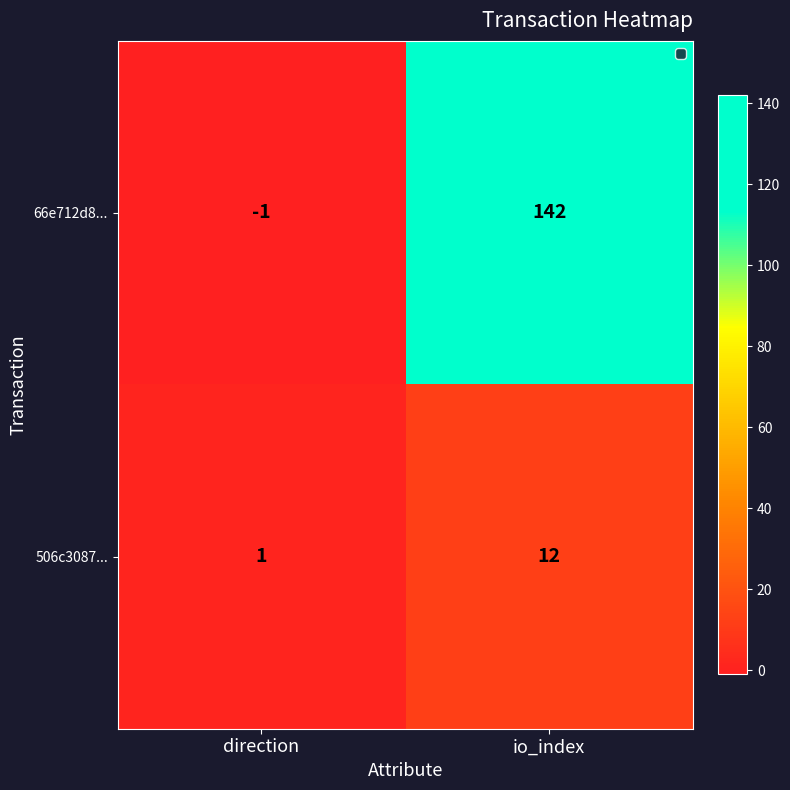

How many series are shown in this chart?

2